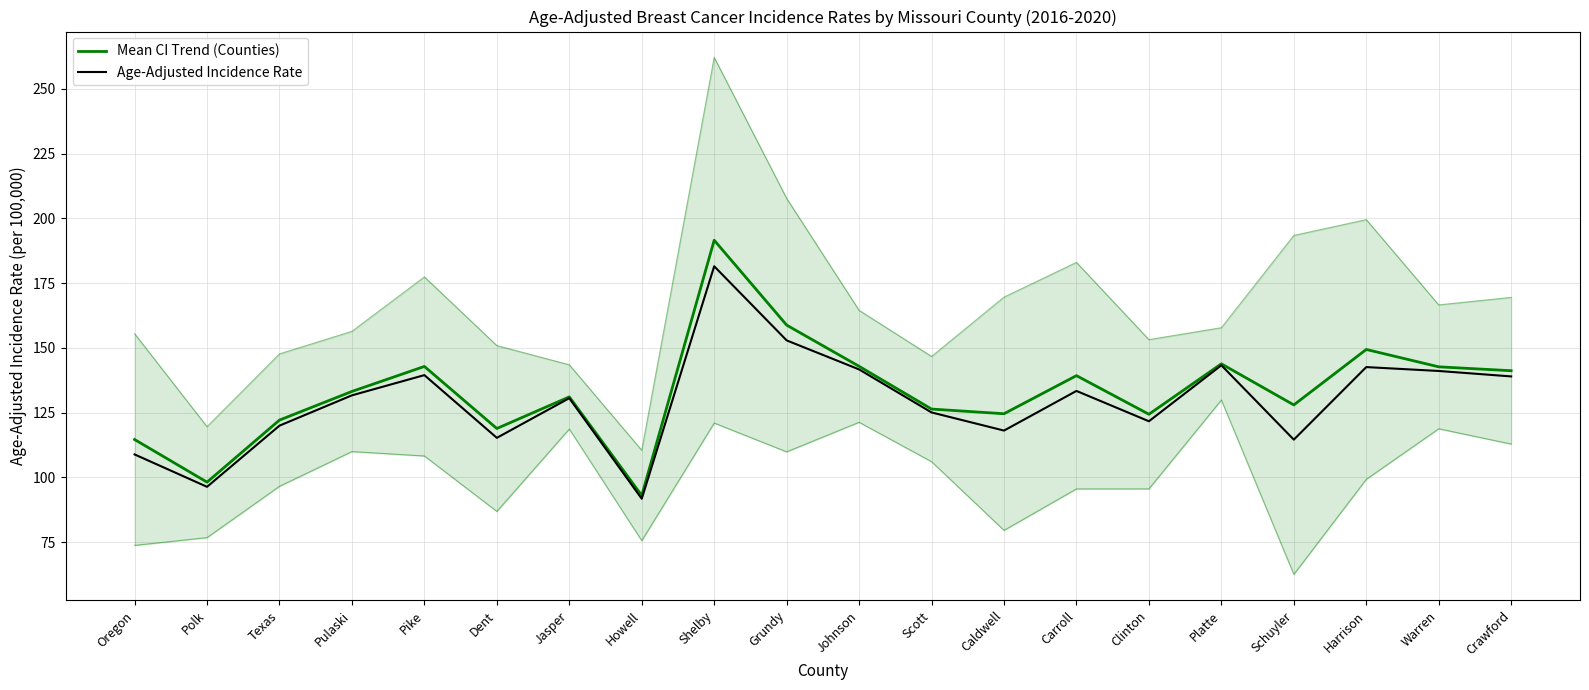

What is the difference between the maximum and second lowest values in the Age-Adjusted Incidence Rate series?

85.1